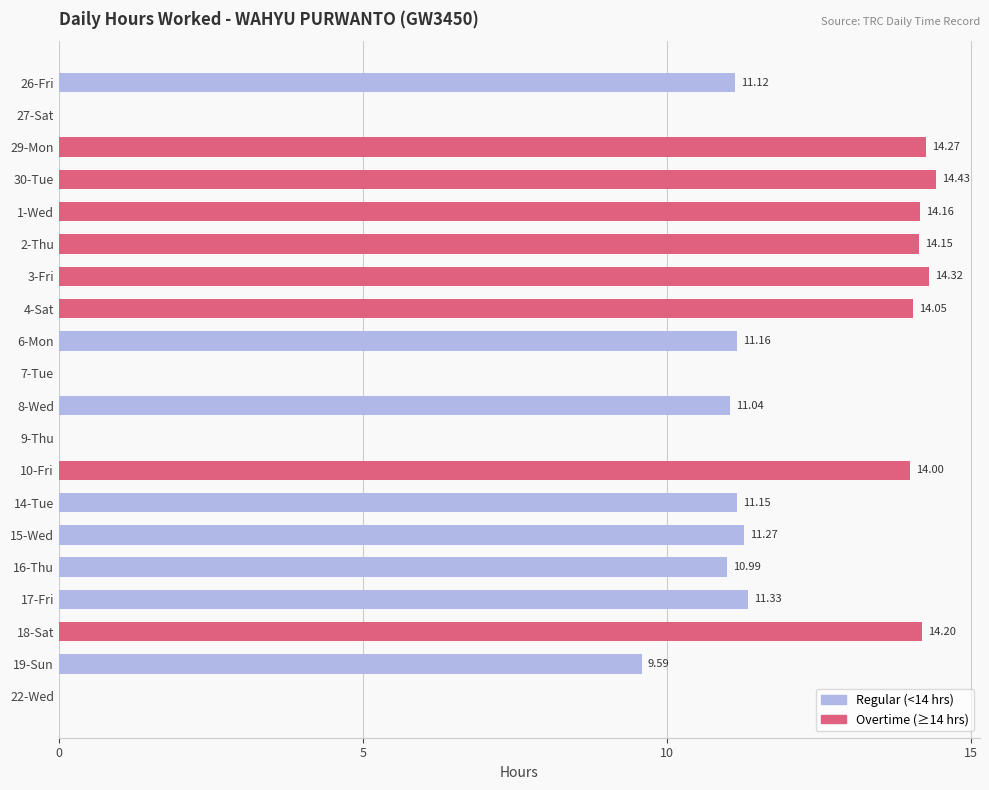

What is the change in value from 1-Wed to 17-Fri?

-2.8